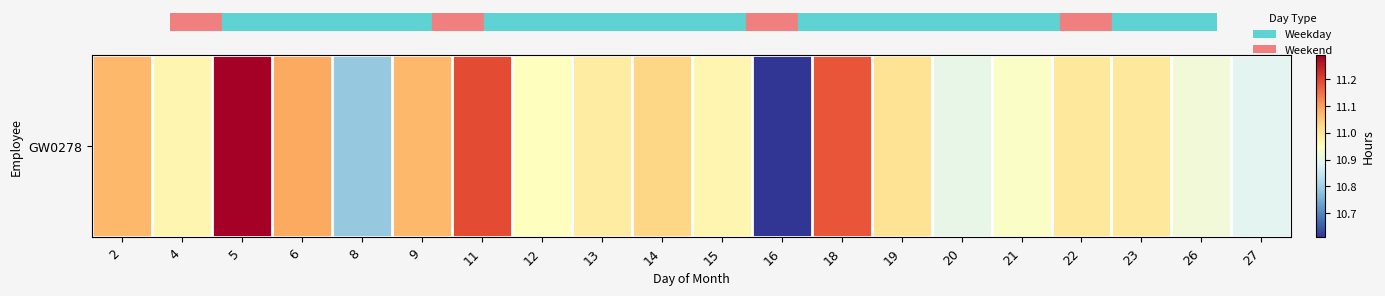

Rank the categories by value from lowest to highest.

16, 8, 27, 20, 26, 21, 12, 4, 15, 13, 22, 23, 19, 14, 2, 9, 6, 18, 11, 5